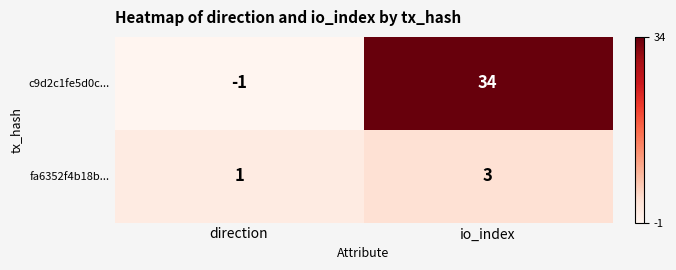

Which series has the widest spread of values?

c9d2c1fe5d0c...